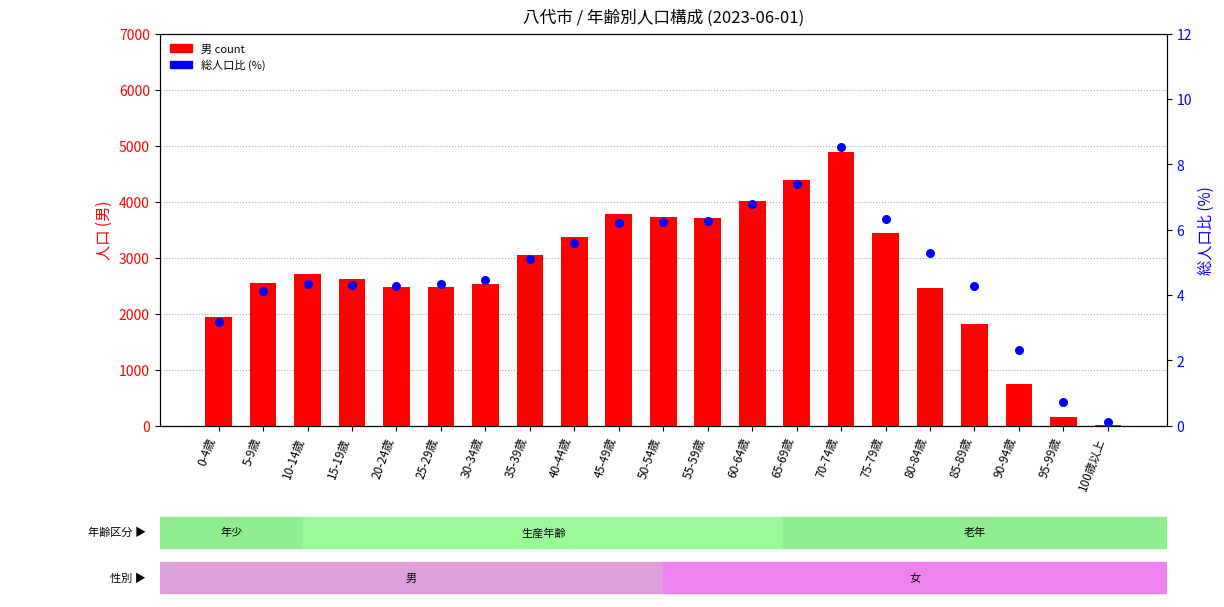

At which category is the sum across all series the highest?

70-74歳